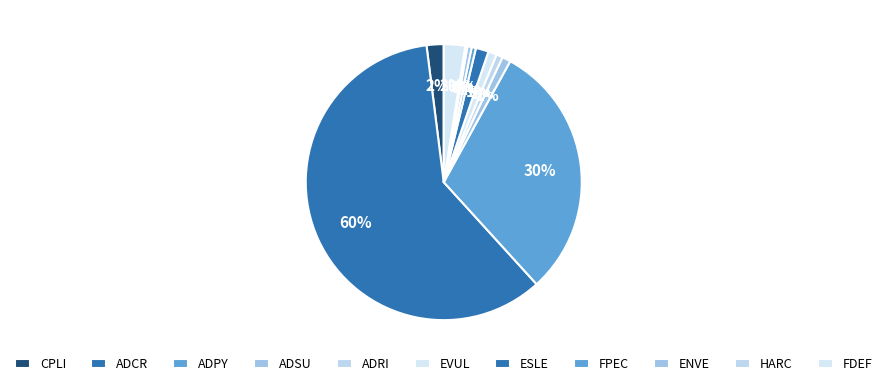

To the nearest percent, what is the average slice percentage?

9%